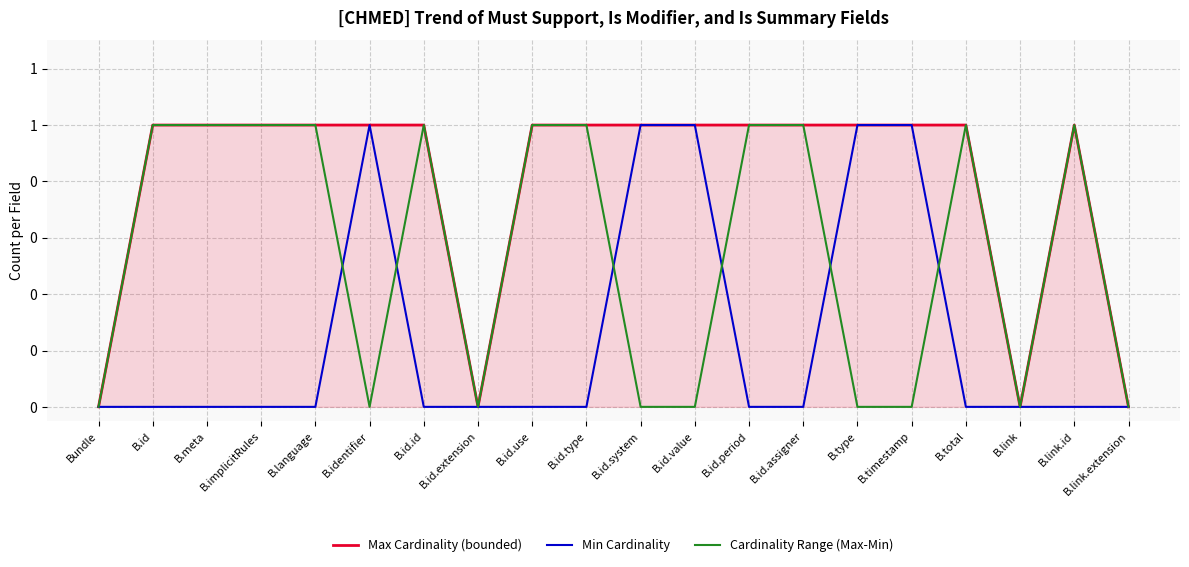

In Max Cardinality (bounded), how many points are higher than both neighbors (excluding endpoints)?

1